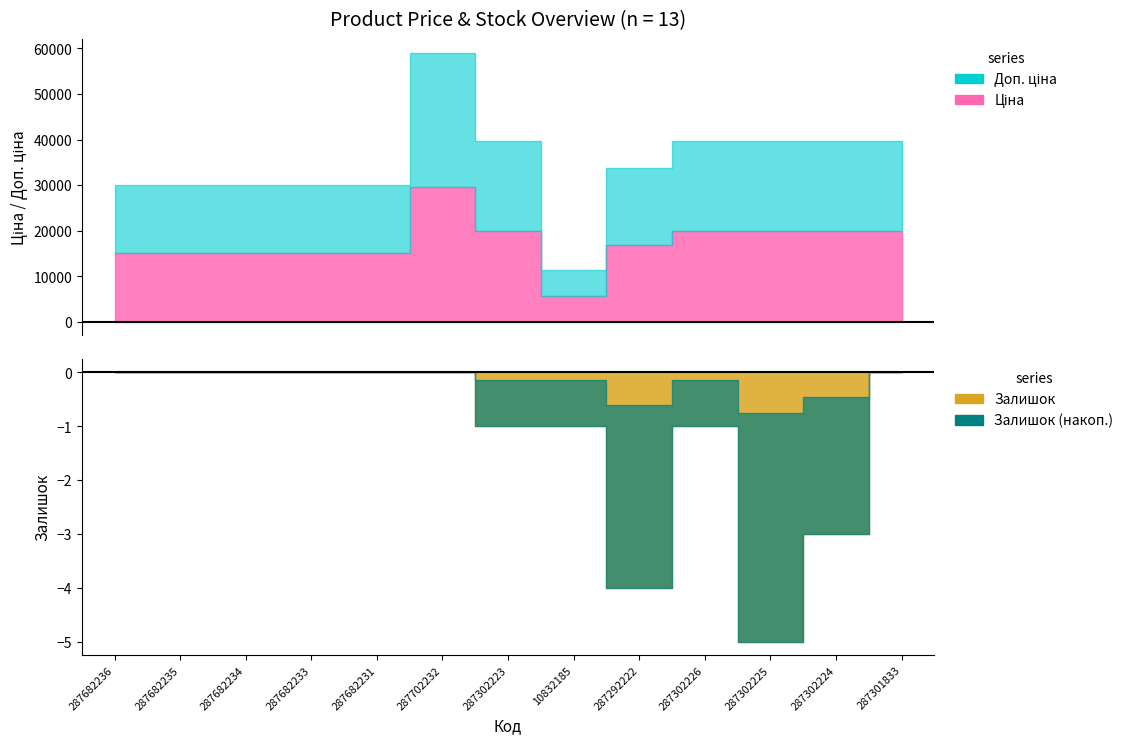

True or false: Залишок and Доп. ціна cross at least once.

False